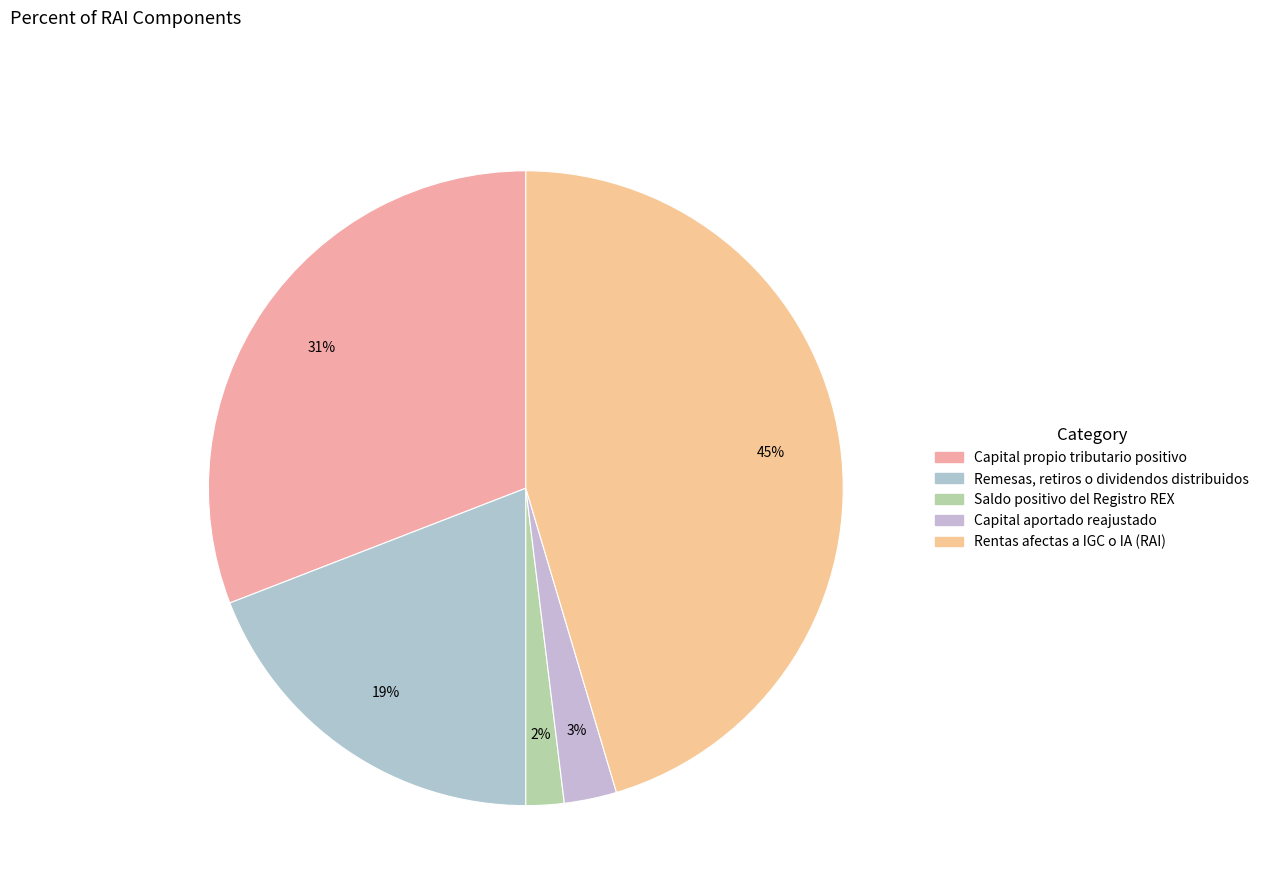

Between Remesas, retiros o dividendos distribuidos and Capital aportado reajustado, which is larger?

Remesas, retiros o dividendos distribuidos